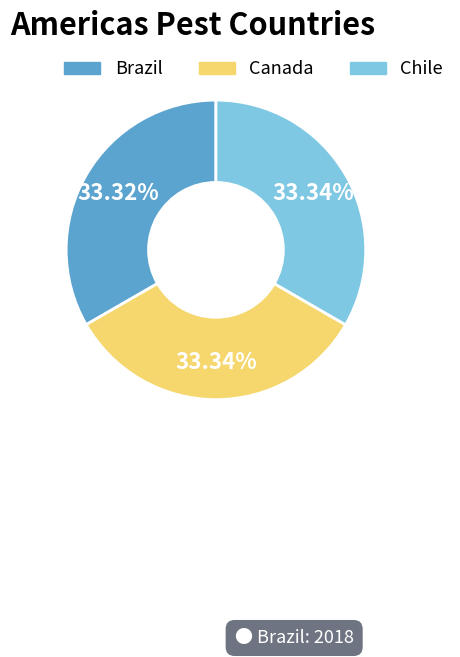

To the nearest percent, what is the average slice percentage?

33%